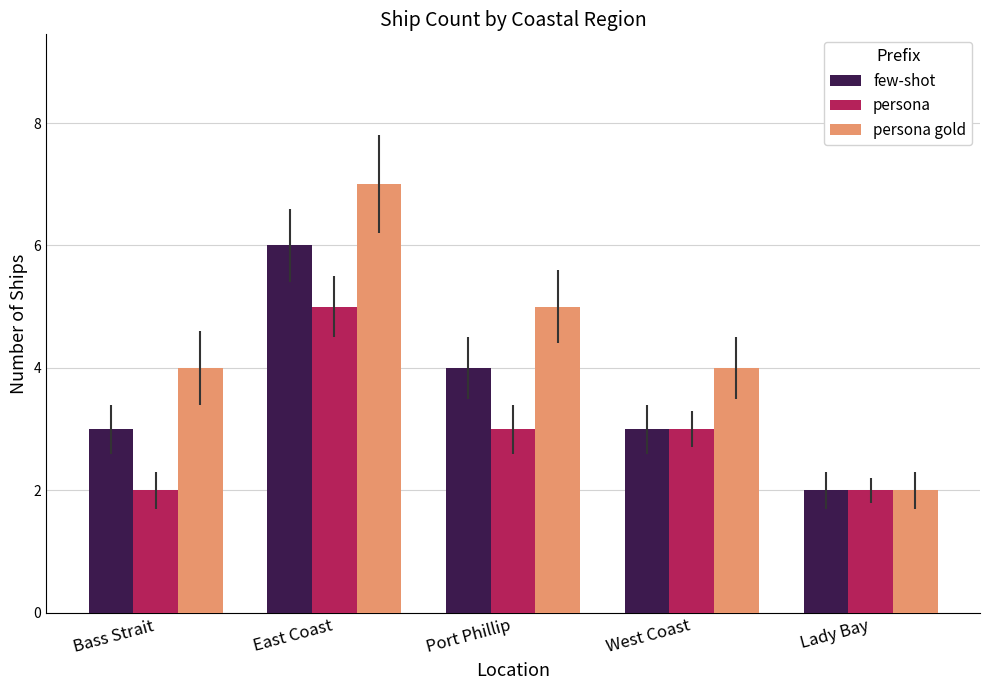

Reading left to right, transcribe all the data shown in this chart.

few-shot: Bass Strait=3	East Coast=6	Port Phillip=4	West Coast=3	Lady Bay=2
persona: Bass Strait=2	East Coast=5	Port Phillip=3	West Coast=3	Lady Bay=2
persona gold: Bass Strait=4	East Coast=7	Port Phillip=5	West Coast=4	Lady Bay=2